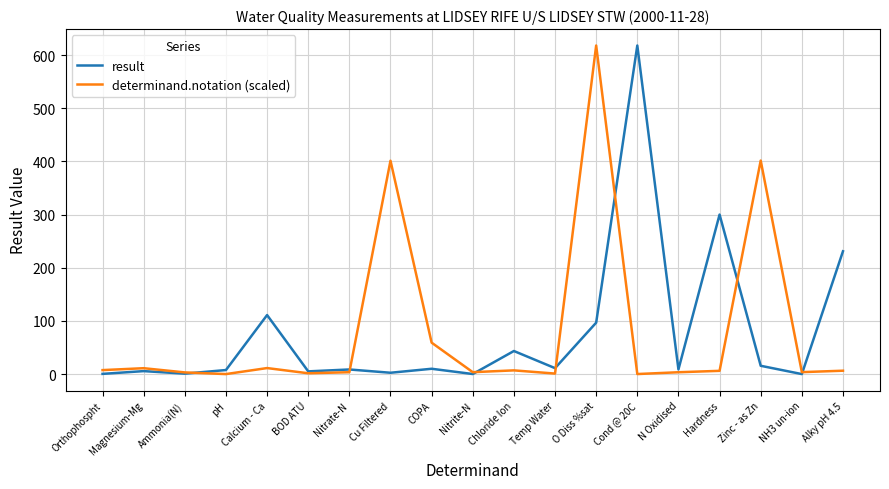

At which label does determinand.notation (scaled) reach its peak?

O Diss %sat